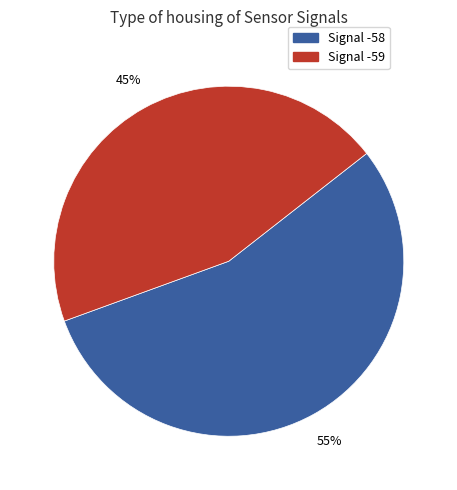

To the nearest percent, what is the average slice percentage?

50%